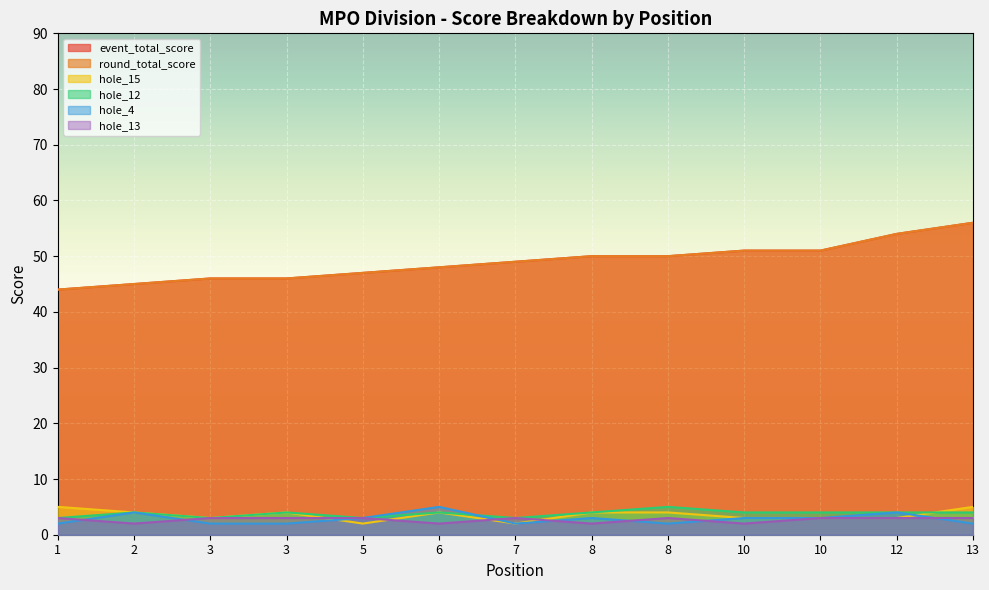

Reading left to right, what are all the values shown in this chart?

event_total_score: 44	45	46	46	47	48	49	50	50	51	51	54	56
round_total_score: 44	45	46	46	47	48	49	50	50	51	51	54	56
hole_15: 5	4	3	4	2	4	2	4	4	3	3	3	5
hole_12: 3	4	3	4	3	4	3	4	5	4	4	4	4
hole_4: 2	4	2	2	3	5	2	3	2	3	3	4	2
hole_13: 3	2	3	3	3	2	3	2	3	2	3	3	3